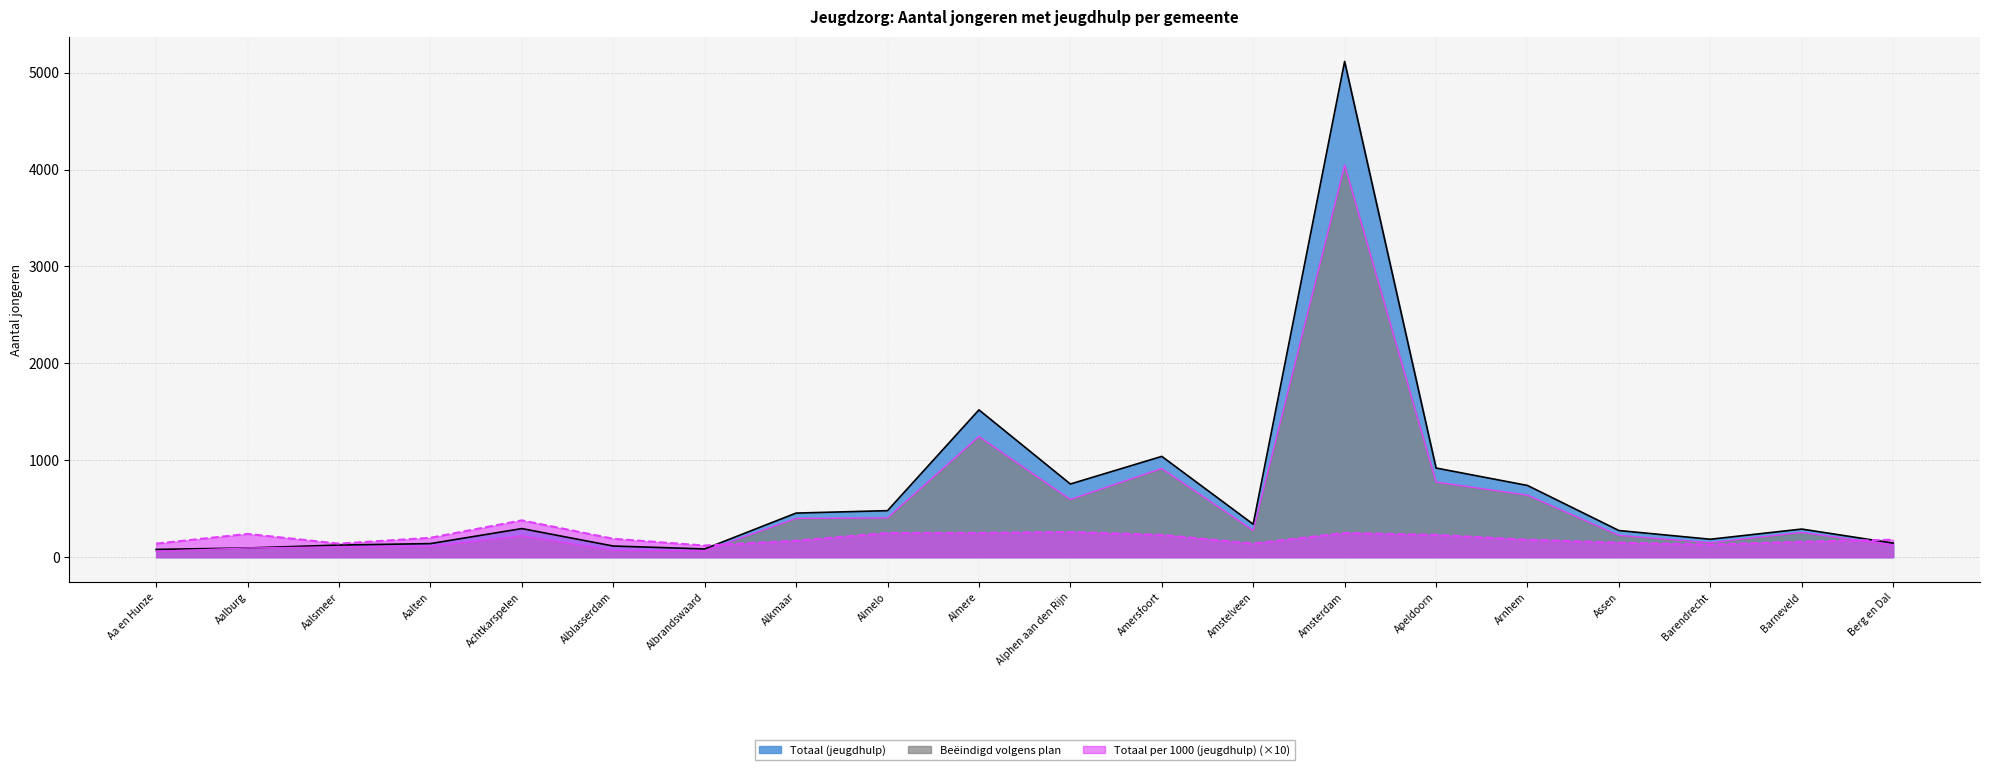

Is it true that Totaal (jeugdhulp) equals 467 at Achtkarspelen?

False